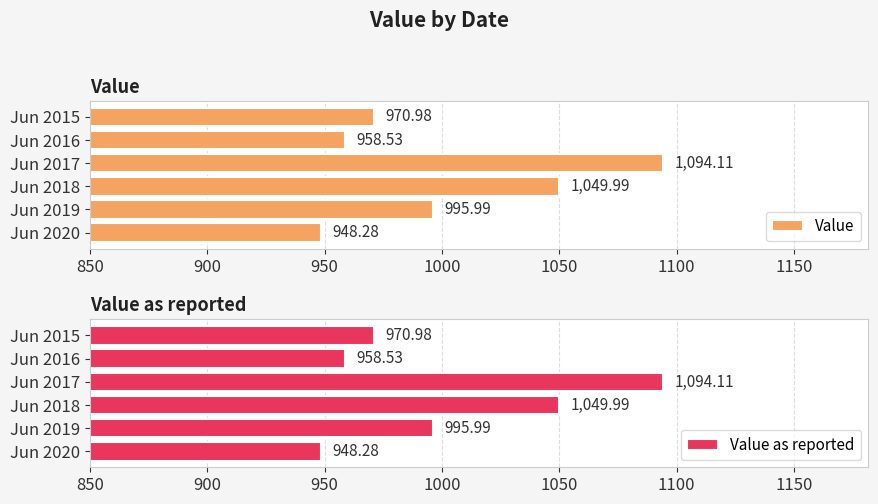

Reading left to right, list all the values displayed in this chart.

Value: 948.3	996.0	1050.0	1094.1	958.5	971.0
Value as reported: 948.3	996.0	1050.0	1094.1	958.5	971.0